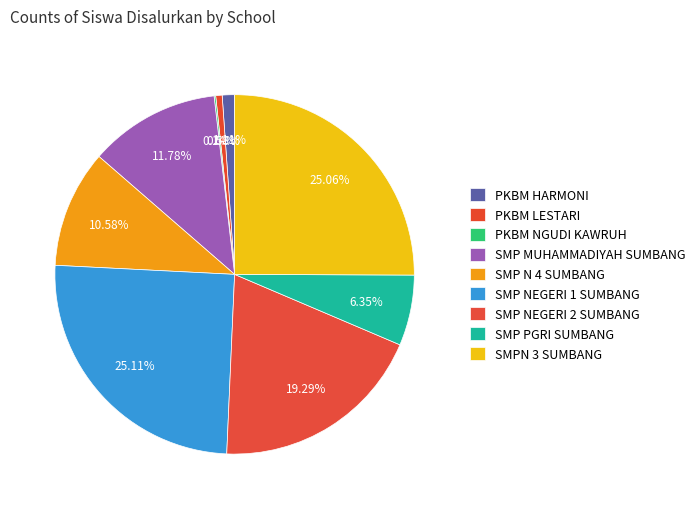

Which has a higher value, SMP MUHAMMADIYAH SUMBANG or SMPN 3 SUMBANG?

SMPN 3 SUMBANG